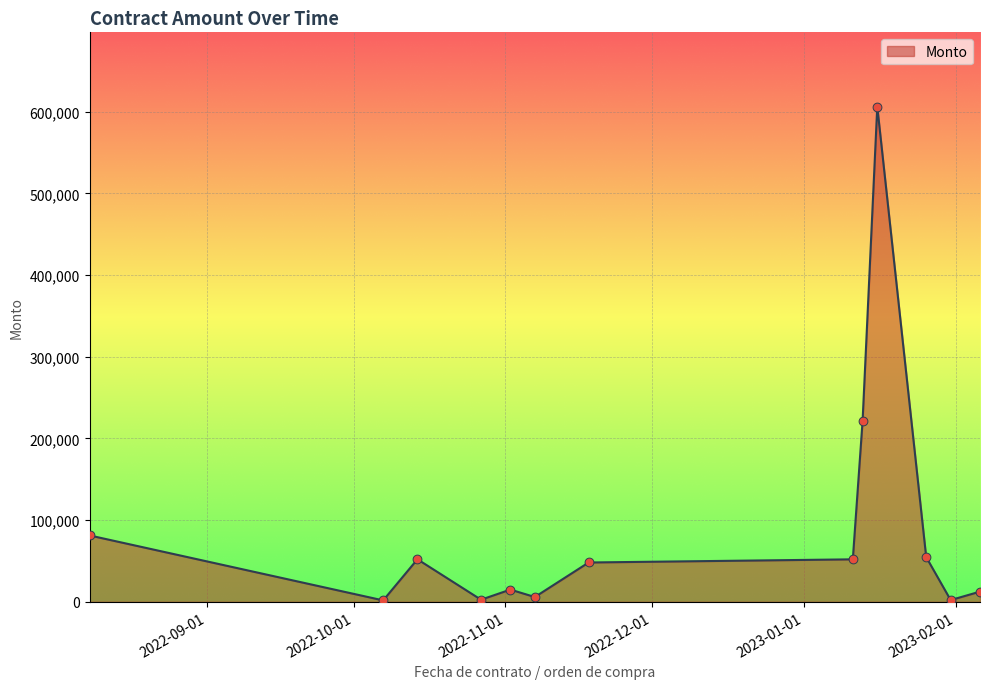

What is the difference between the maximum and minimum values?

604390.0